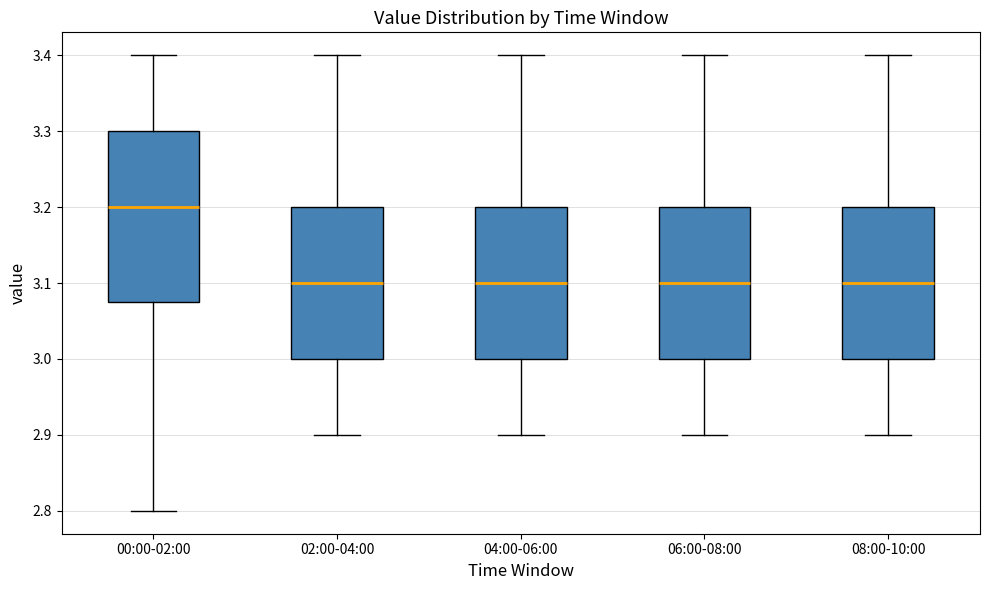

Where does the lower whisker of the box for 06:00-08:00 end on the y-axis? The values are not printed on the chart, so give them approximately, as read against the axis.

2.90